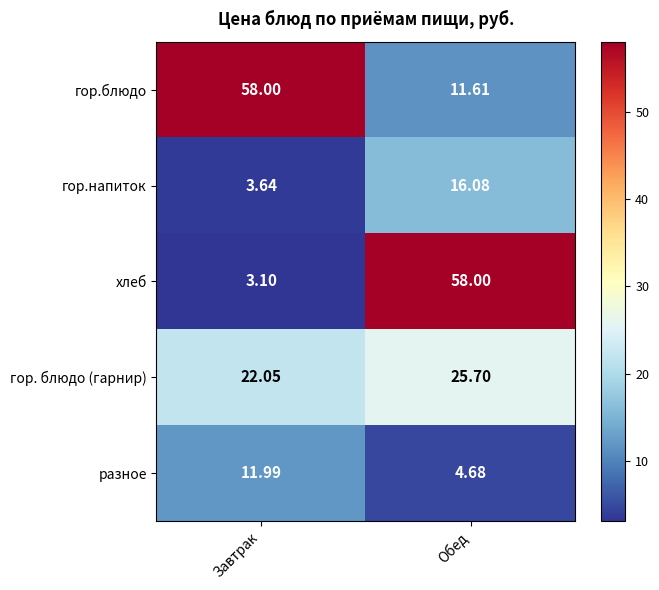

Which series has the largest total across all categories?

гор.блюдо